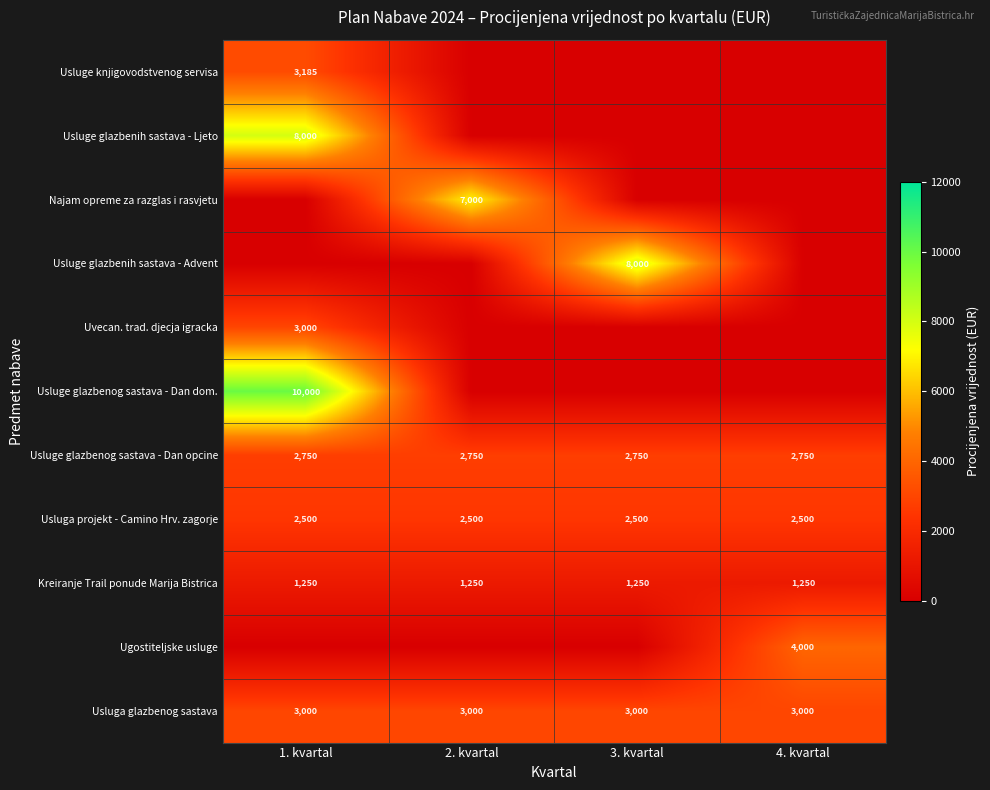

The value of Usluga glazbenog sastava at 1. kvartal is 3000. True or false?

True